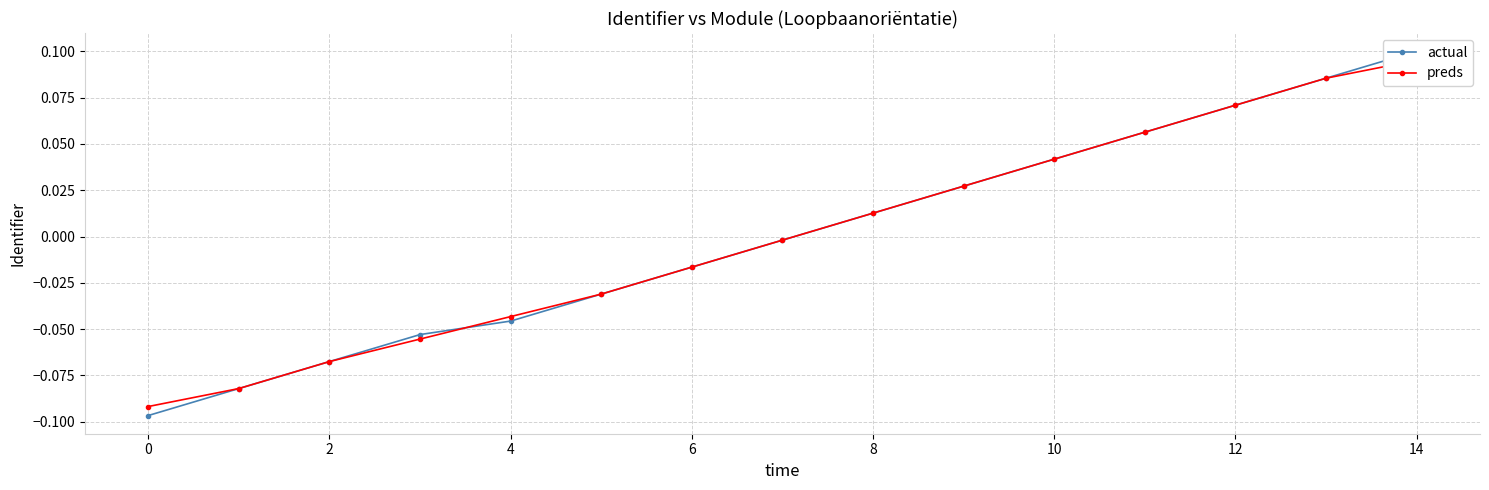

Does the chart have visible grid lines?

Yes